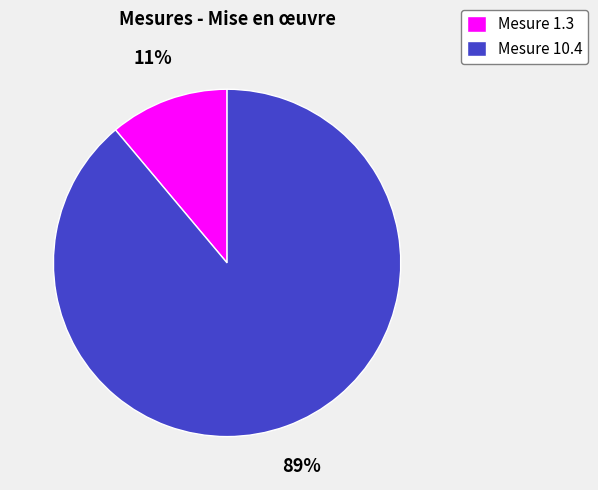

Combined, do Mesure 10.4 and Mesure 1.3 account for over 50%?

Yes